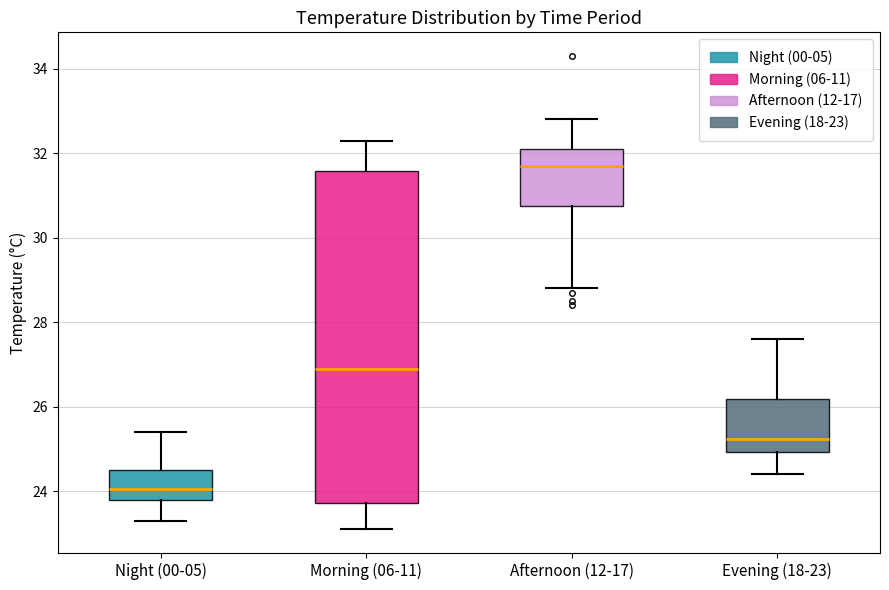

Where does the upper whisker of the box for Evening (18-23) end on the y-axis? The values are not printed on the chart, so give them approximately, as read against the axis.

27.6